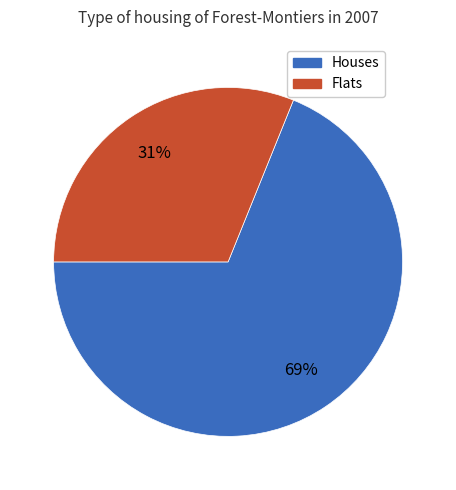

Which has a higher value, Flats or Houses?

Houses